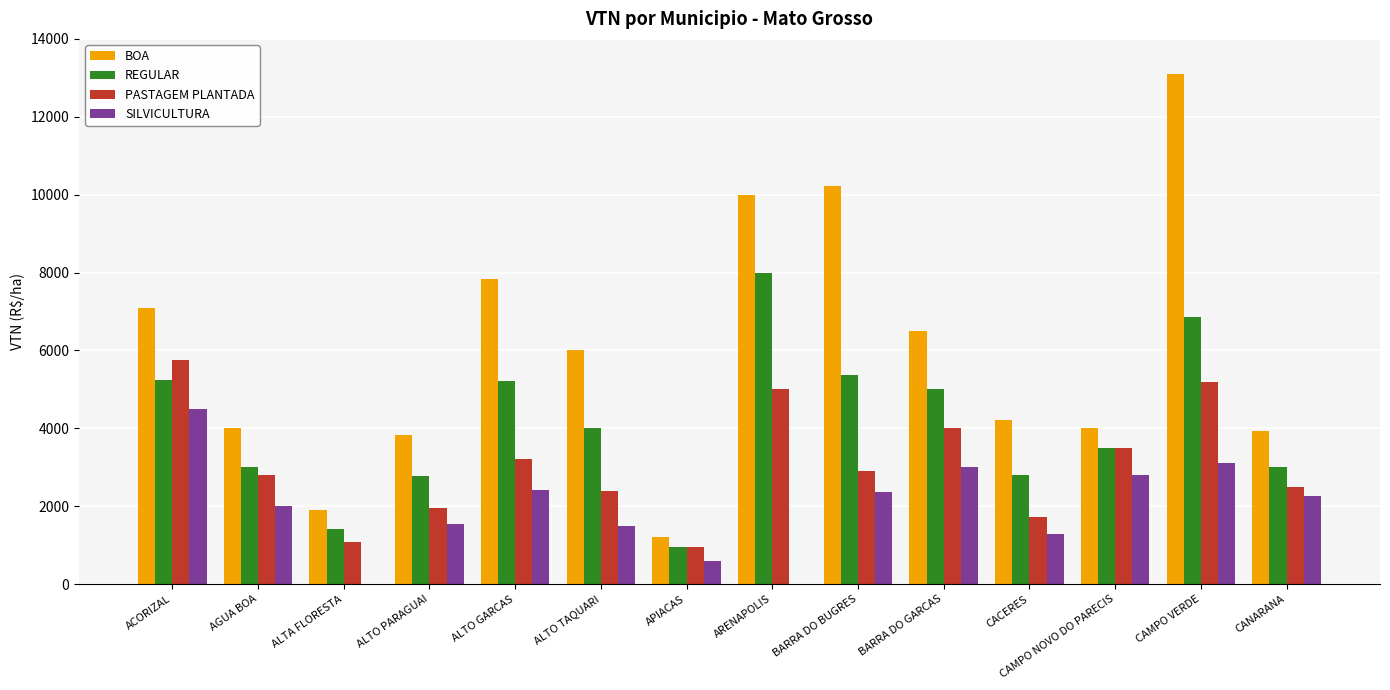

Are the bars grouped side by side (vs. stacked)?

Yes